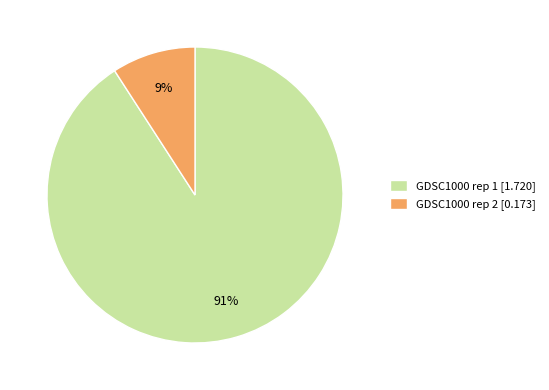

Is it true that GDSC1000 rep 2 [0.173] is 9% of the pie?

True